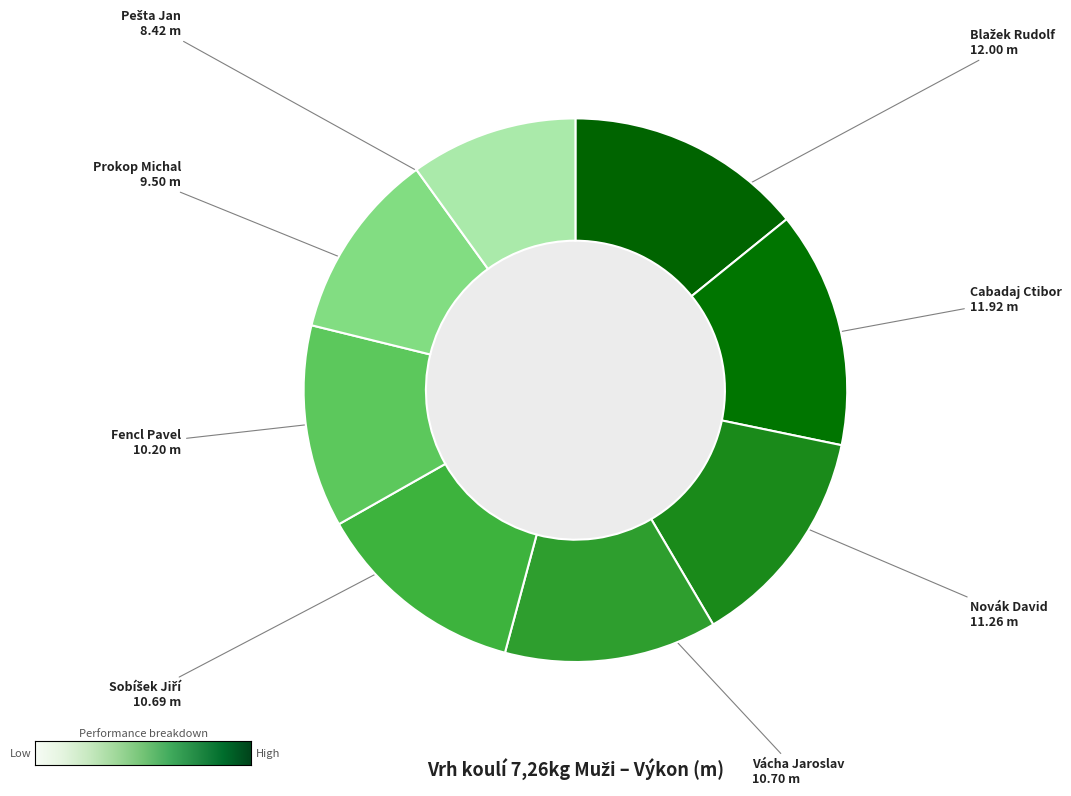

To the nearest percent, what is the average slice percentage?

12%